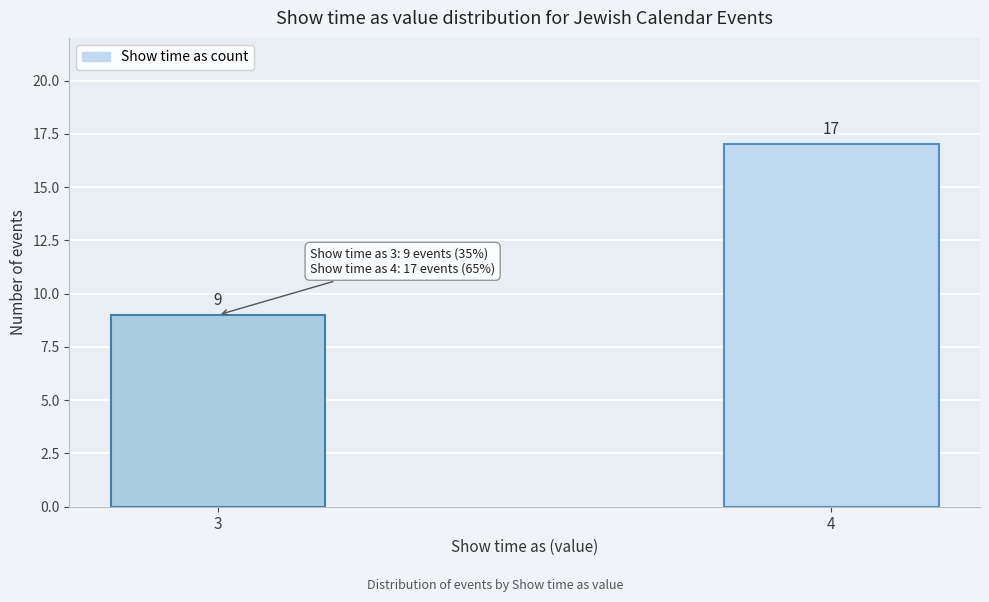

Reading left to right, list all the values displayed in this chart.

3=9	4=17